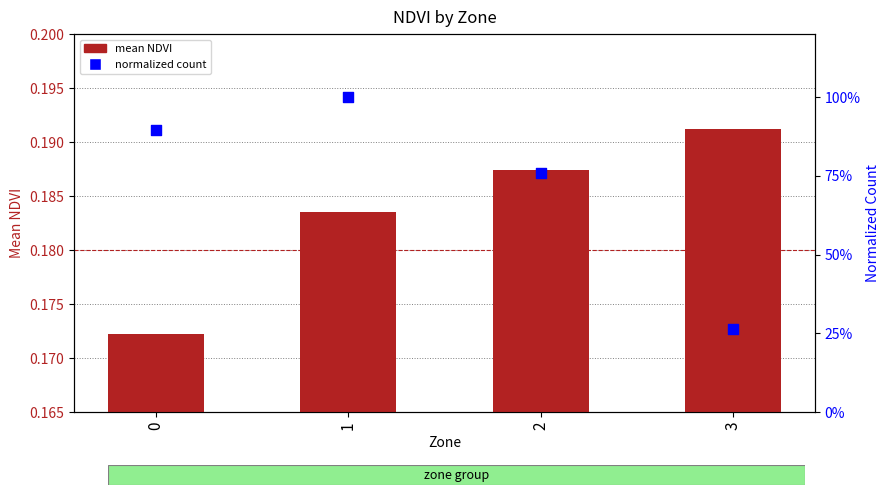

What are all the series names shown in the legend?

mean NDVI, normalized count